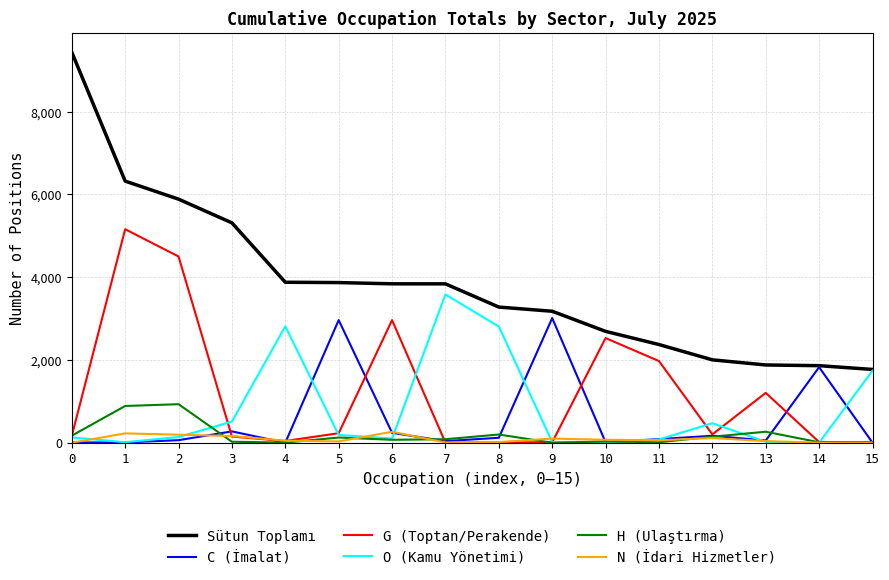

True or false: C (İmalat) and O (Kamu Yönetimi) cross at least once.

True